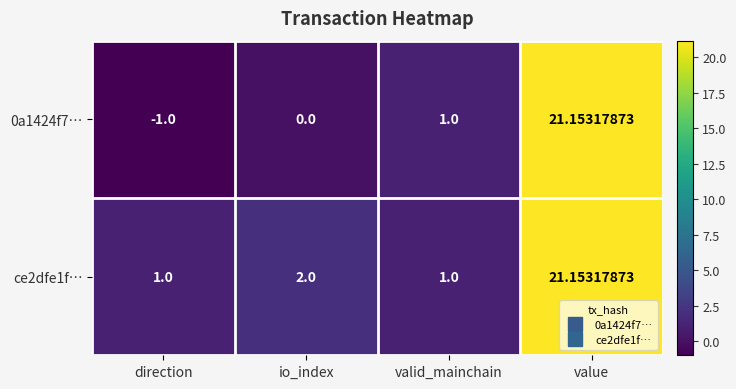

At which label does 0a1424f7… reach its minimum?

direction